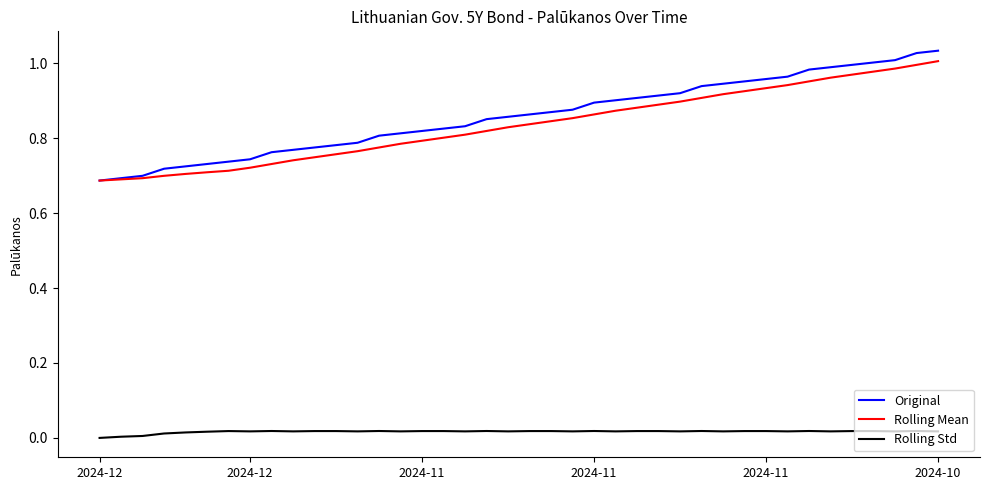

True or false: Original and Rolling Std intersect in this chart.

False